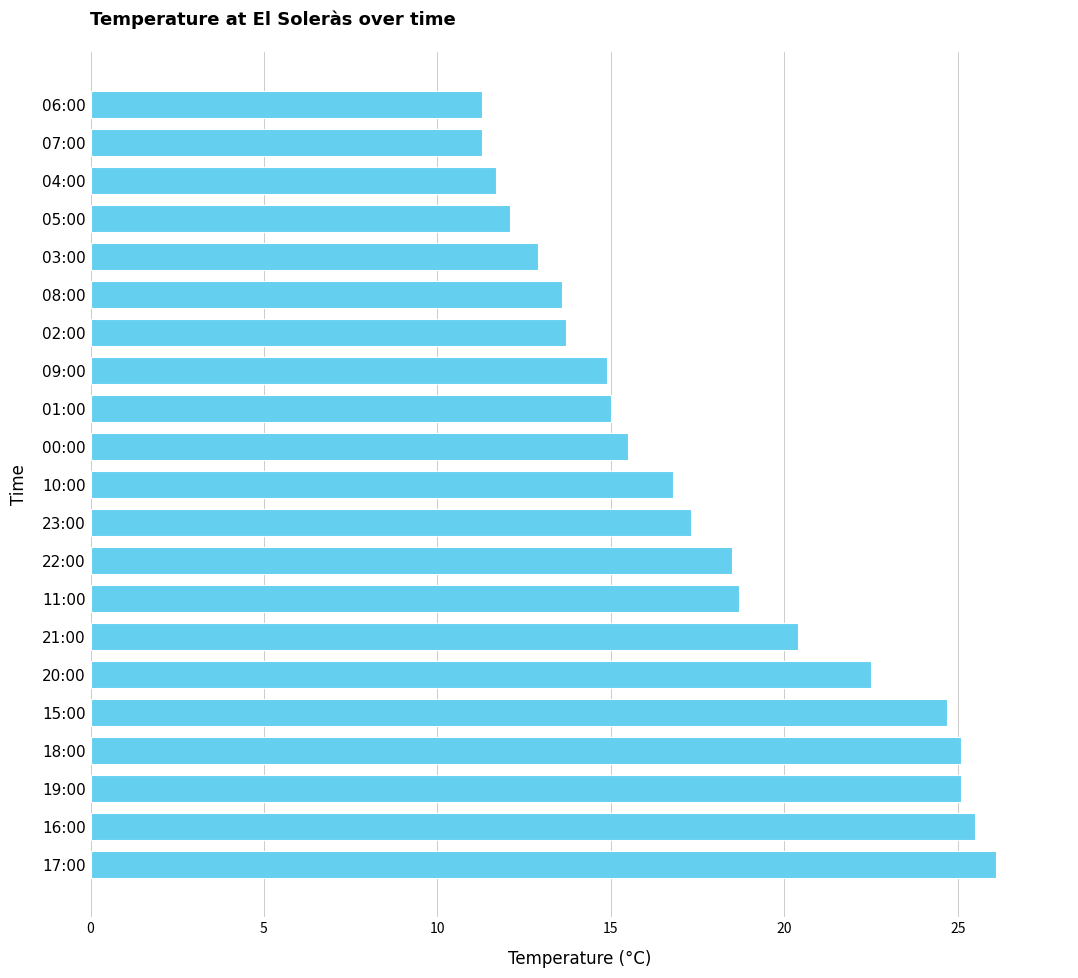

What is the smallest value displayed?

11.3